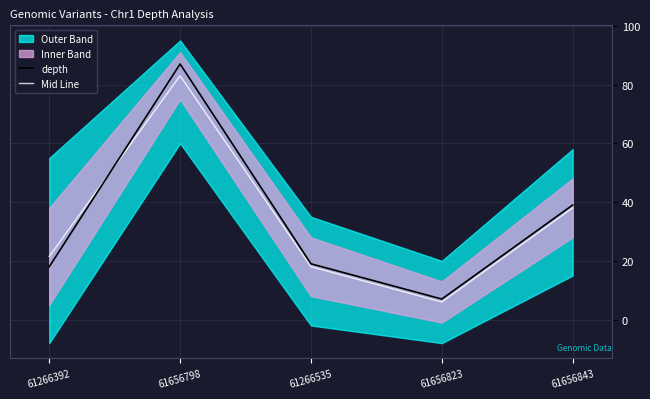

What is the total value across all series at 61656798?

170.0